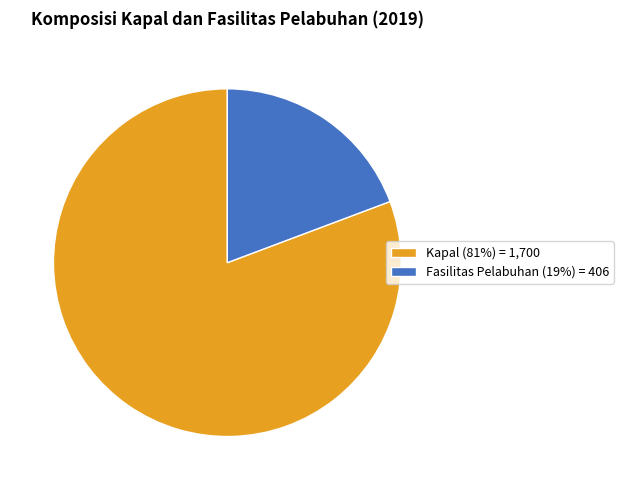

Approximately how many times larger is the value at Kapal compared to Fasilitas Pelabuhan?

4.2